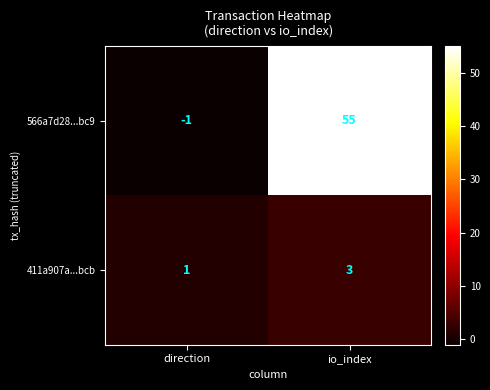

What is the difference between the highest and lowest values at io_index?

52